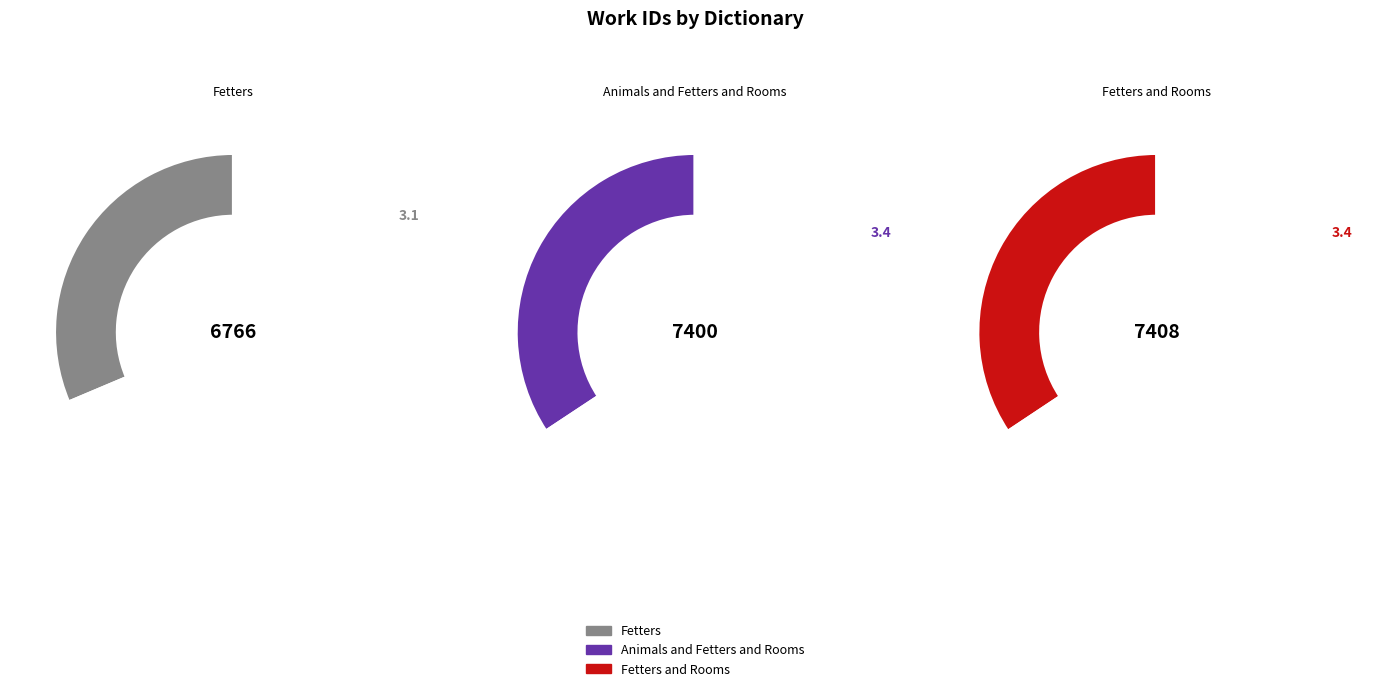

How many segments does this pie chart have?

3